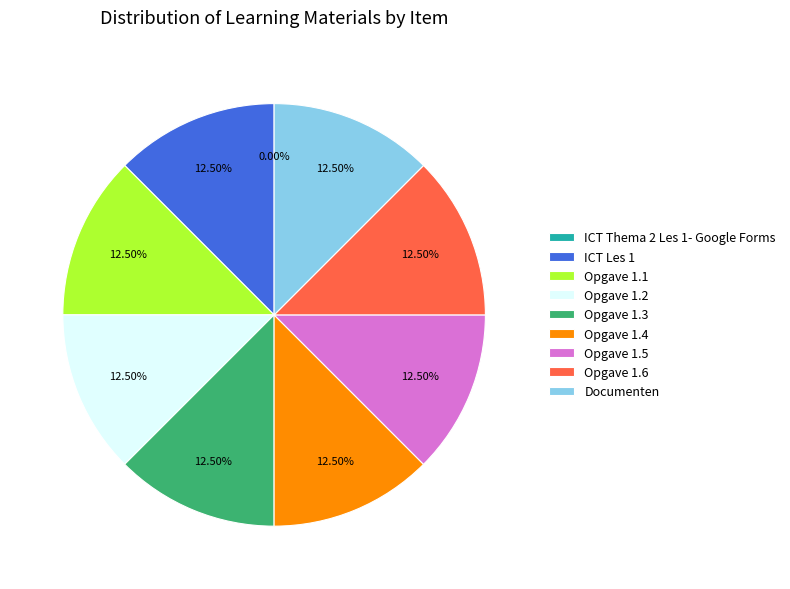

Does Opgave 1.2 account for over 50% of the chart?

No